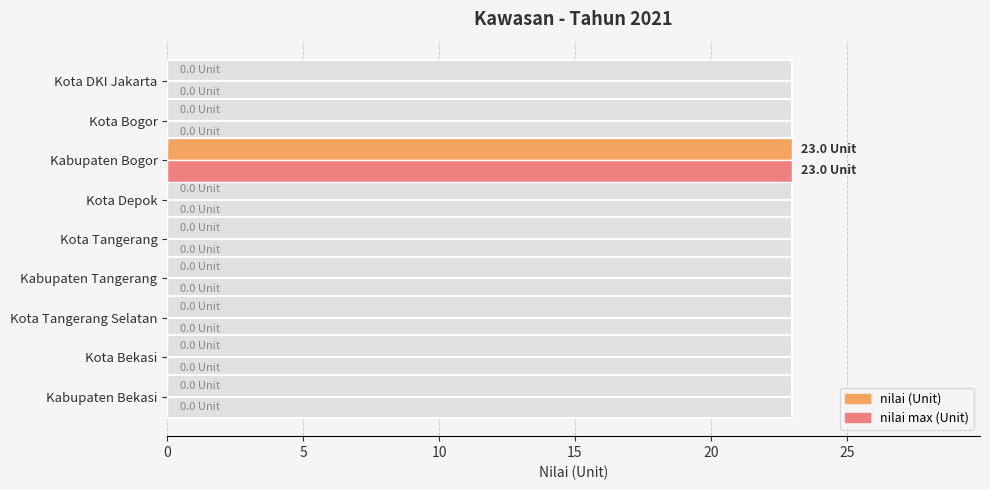

Reading right to left, what are all the values shown in this chart?

nilai (Unit): 0	0	0	0	0	0	23	0	0
nilai max (Unit): 0	0	0	0	0	0	23	0	0